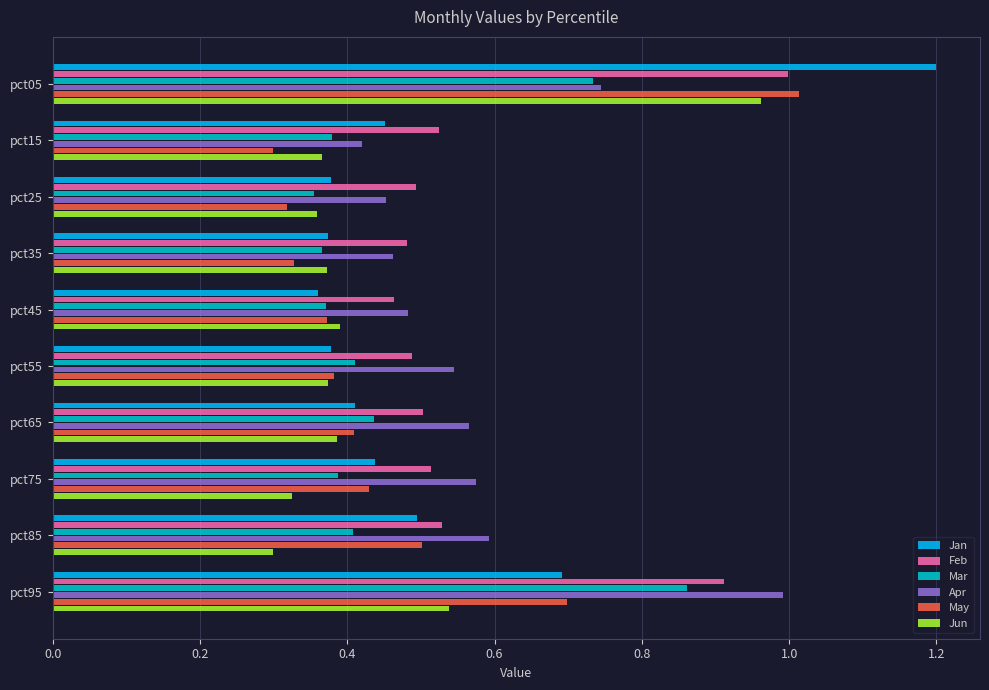

The Feb series shows 0.9 at pct65. True or false?

False